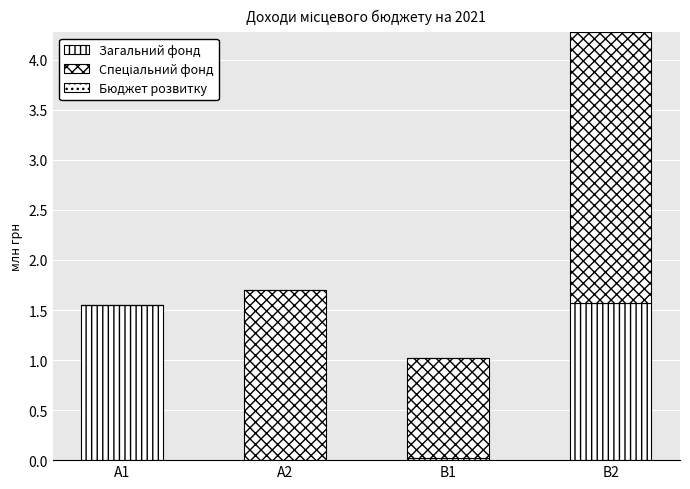

Are the bars horizontal?

No